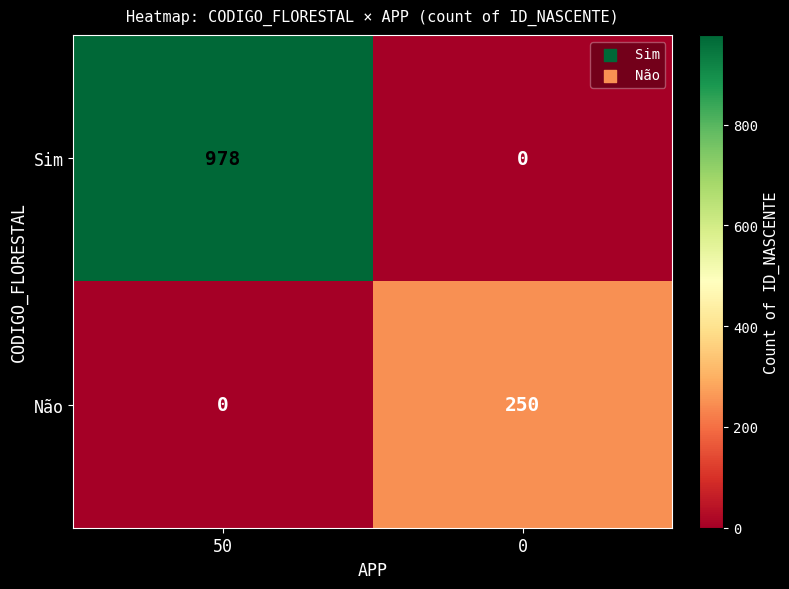

Reading right to left, transcribe all the data shown in this chart.

Sim: 0	978
Não: 250	0